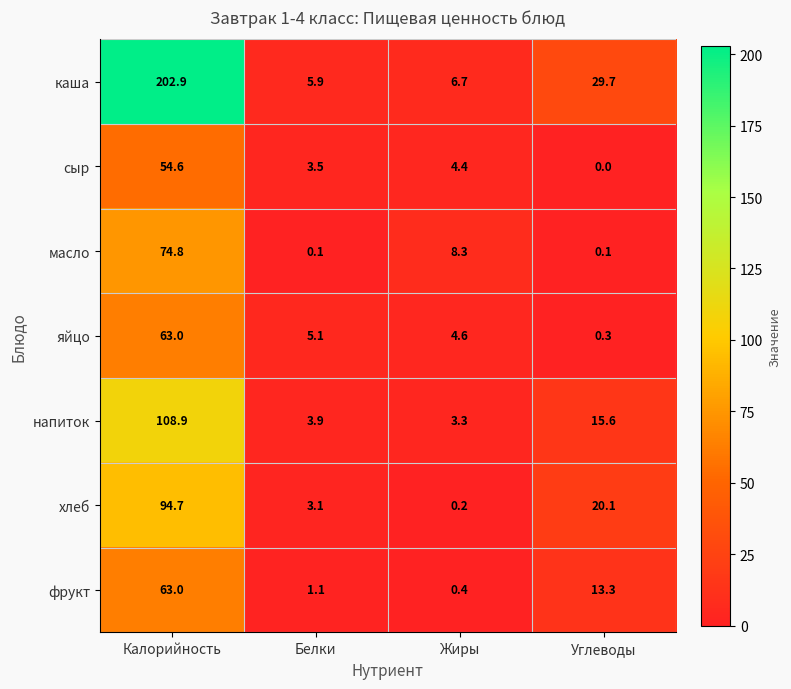

What is the sum of all масло values?

83.3